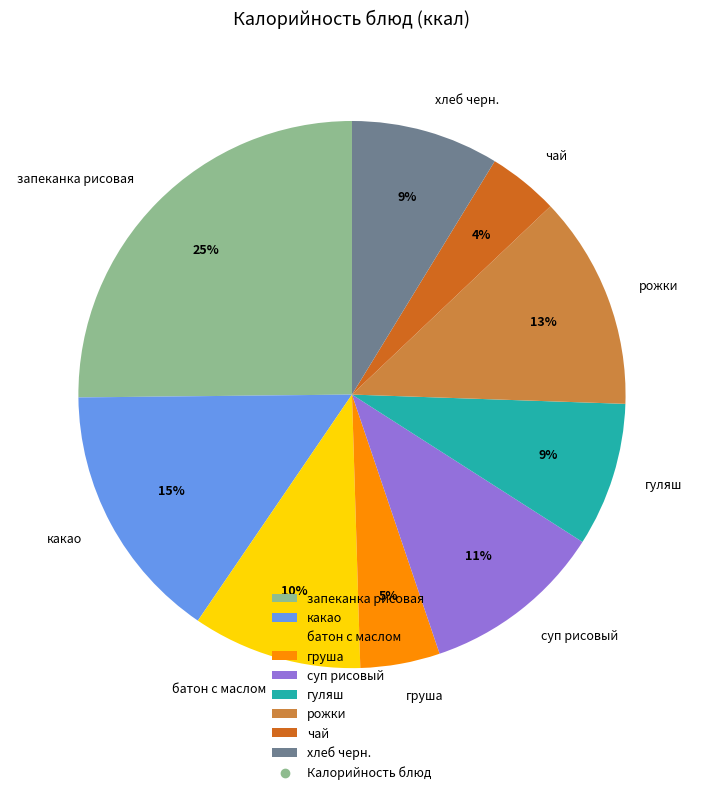

Is there a majority slice in this chart?

No